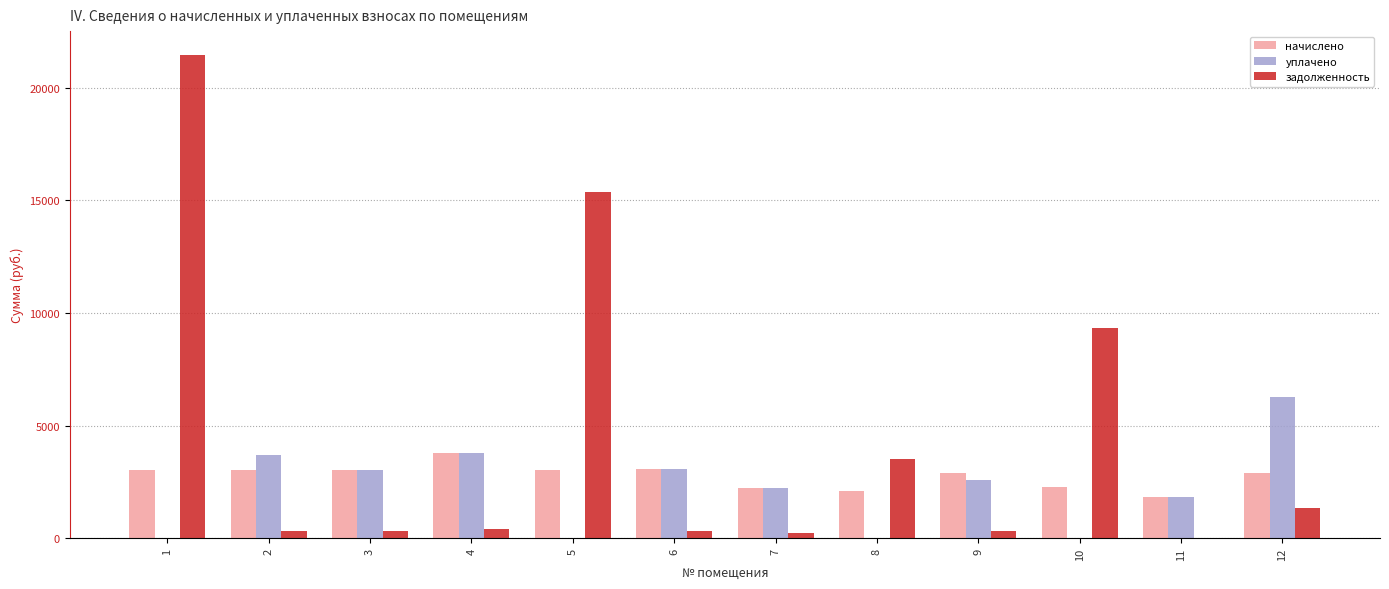

Count the number of categories in the chart.

12